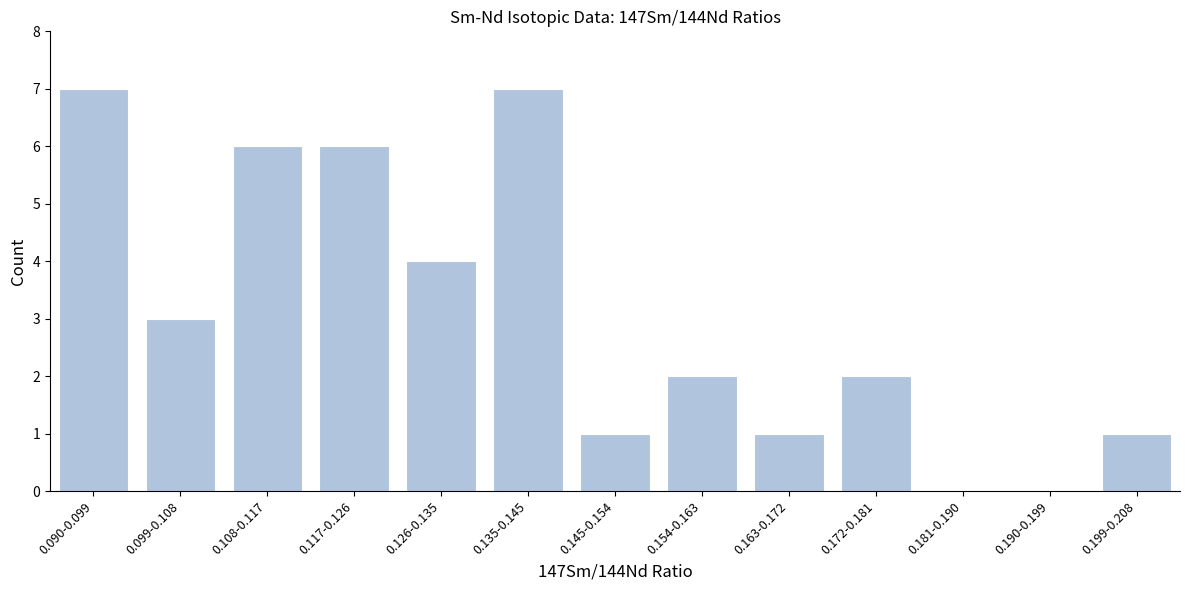

Reading left to right, list all the values displayed in this chart.

0.090-0.099=7	0.099-0.108=3	0.108-0.117=6	0.117-0.126=6	0.126-0.135=4	0.135-0.145=7	0.145-0.154=1	0.154-0.163=2	0.163-0.172=1	0.172-0.181=2	0.181-0.190=0	0.190-0.199=0	0.199-0.208=1